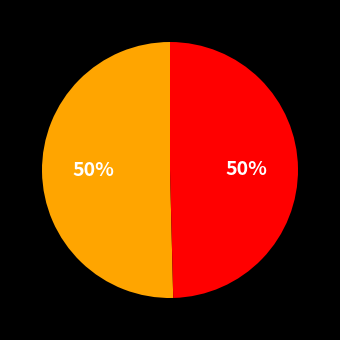

To the nearest percent, what is the average slice percentage?

50%